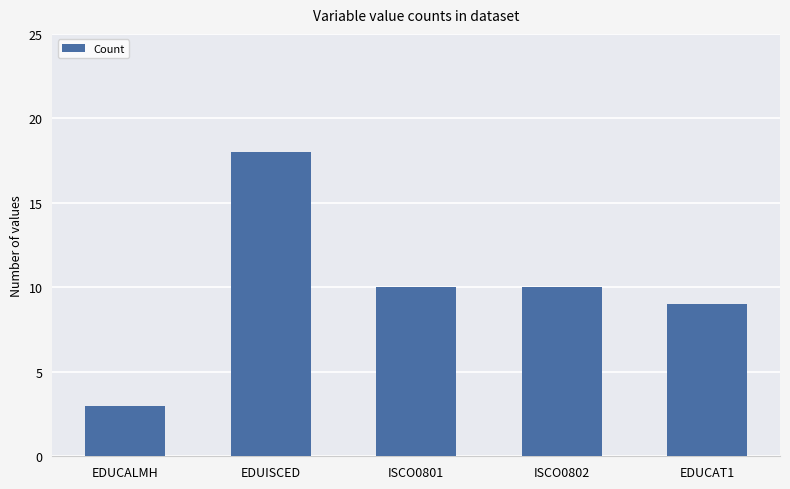

How many data points are less than 10?

2